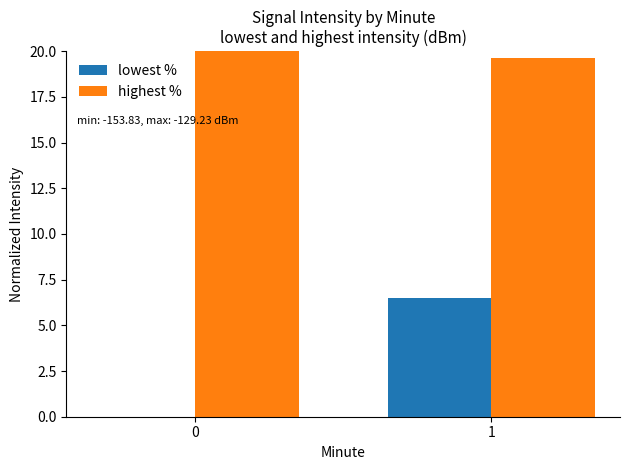

What is the total value across all series at 1?

26.1